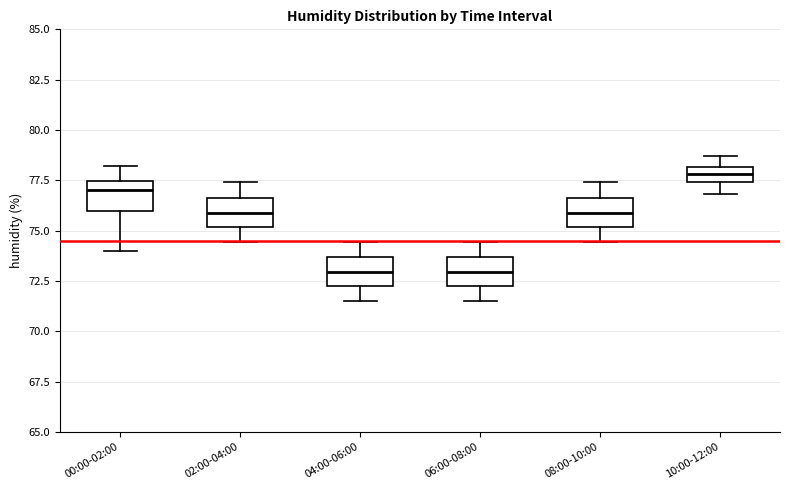

Where is the upper edge of the box for 08:00-10:00 on the y-axis? The values are not printed on the chart, so give them approximately, as read against the axis.

76.5